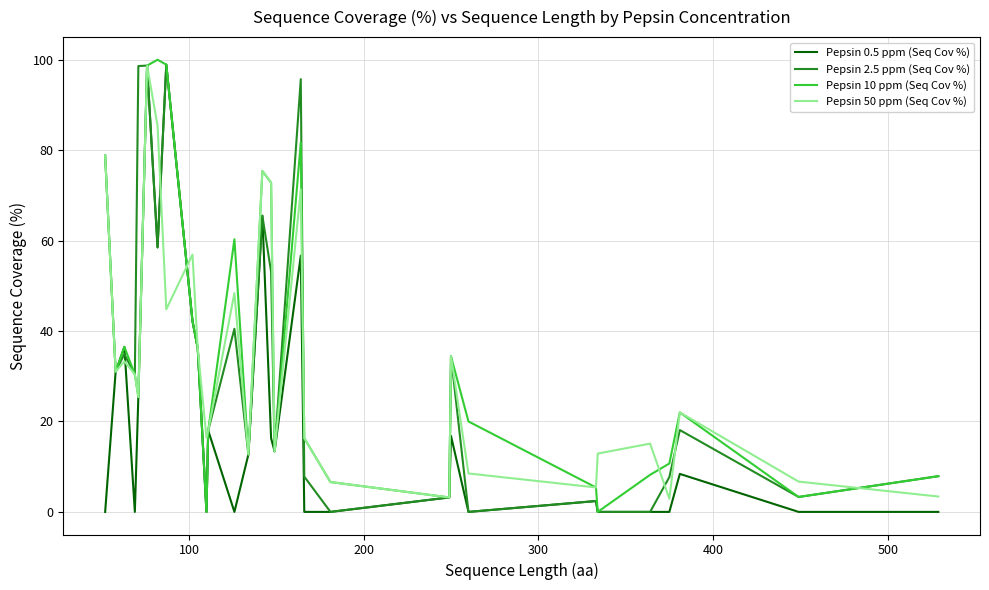

What is the maximum value for Pepsin 0.5 ppm (Seq Cov %)?

98.9